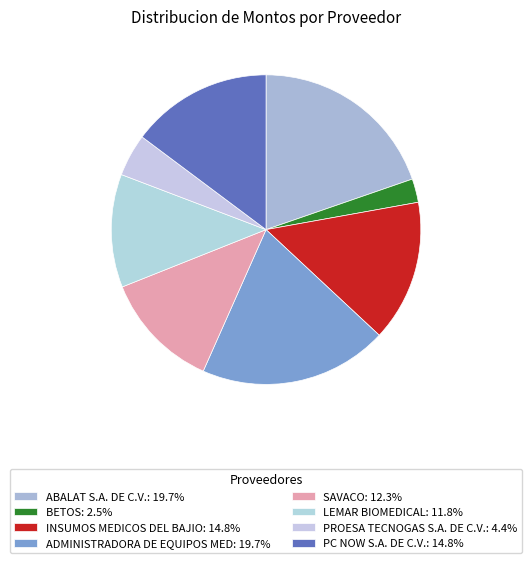

To the nearest percent, what is the combined percentage of INSUMOS MEDICOS DEL BAJIO and ADMINISTRADORA DE EQUIPOS MED?

34%